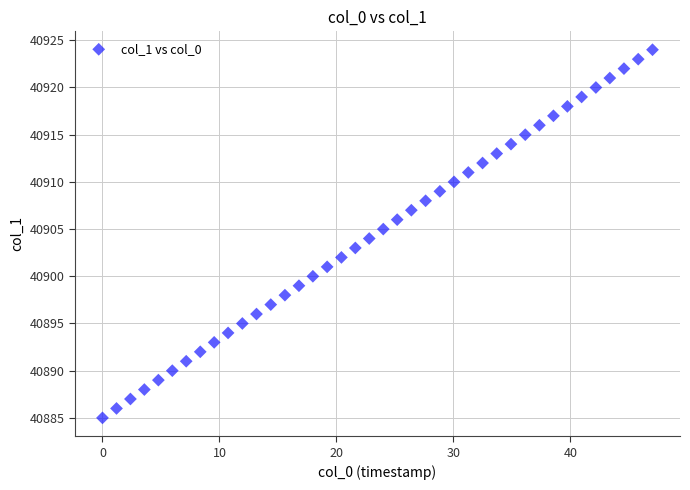

What is the range of Y values (max minus min)?

39